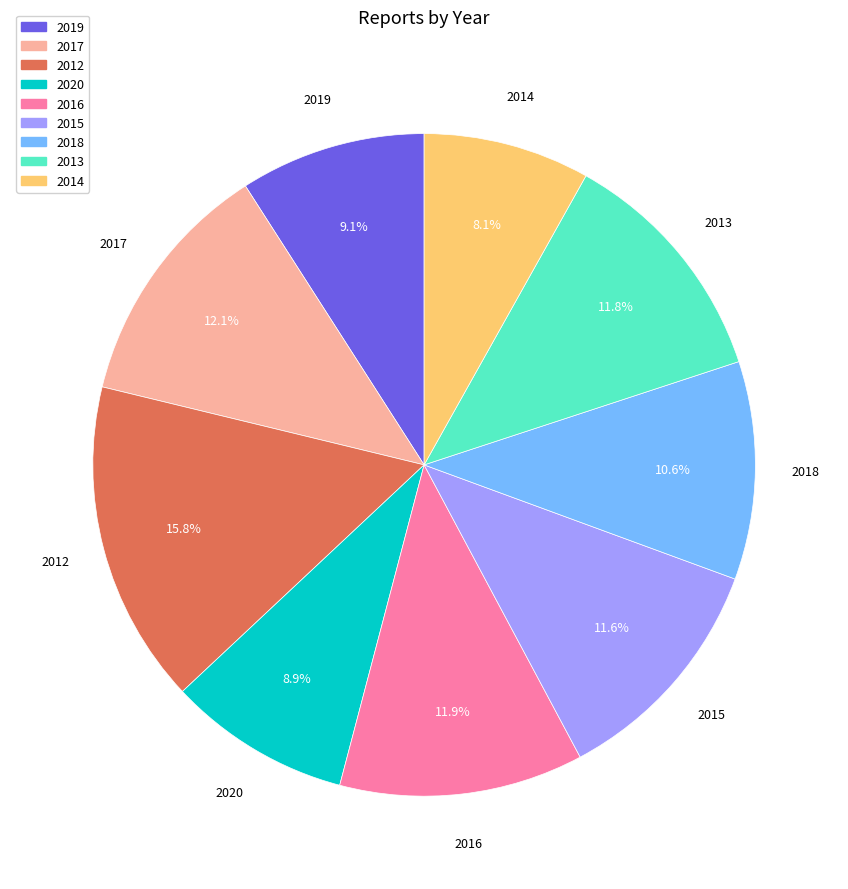

To the nearest percent, what is the combined percentage of 2013 and 2018?

22%